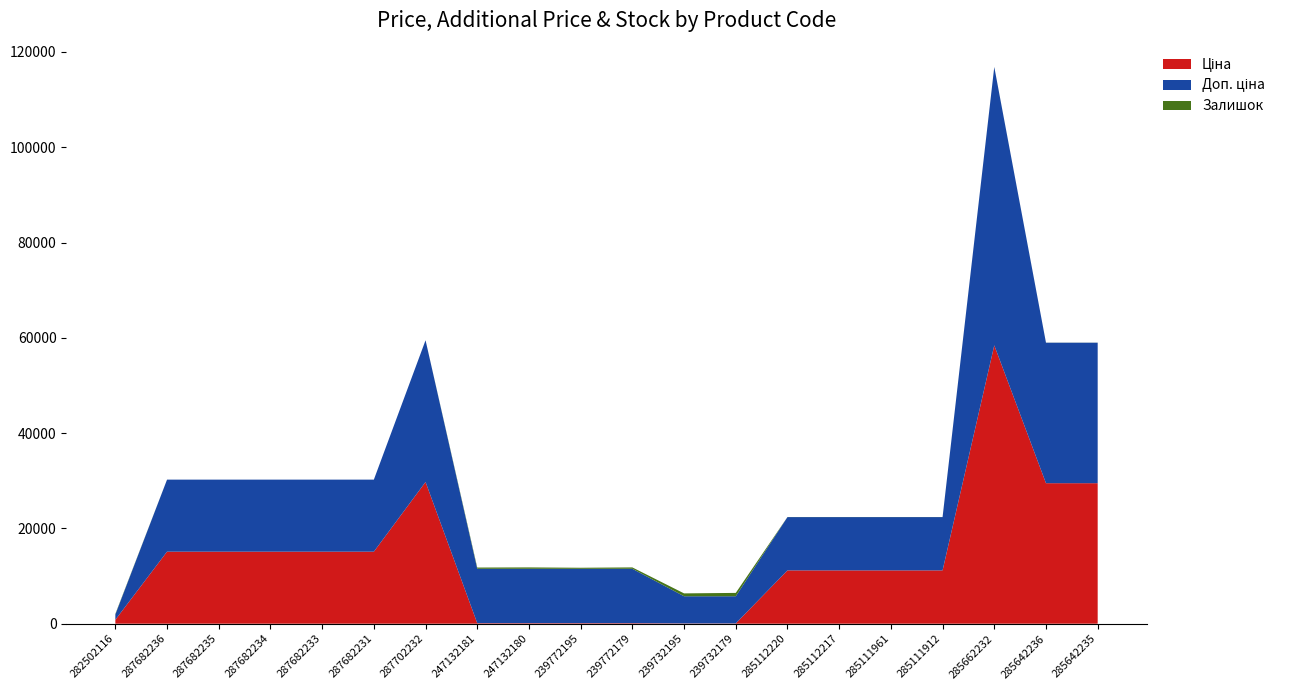

Reading right to left, extract all data points from this chart.

Ціна: 29491.5	29491.5	58426.5	11188.2	11188.2	11188.2	11188.2	57.0	57.0	114.1	114.1	114.1	114.1	29747.2	15120.0	15120.0	15120.0	15120.0	15120.0	818.5
Доп. ціна: 29491.5	29491.5	58426.5	11188.2	11188.2	11188.2	11188.2	5705.0	5705.0	11410.0	11410.0	11410.0	11410.0	29747.2	15120.0	15120.0	15120.0	15120.0	15120.0	1109.2
Залишок: 13.0	14.0	14.0	15.0	17.0	17.0	17.0	702.0	601.0	290.0	218.0	290.0	260.0	0.0	0.0	0.0	0.0	0.0	0.0	125.0